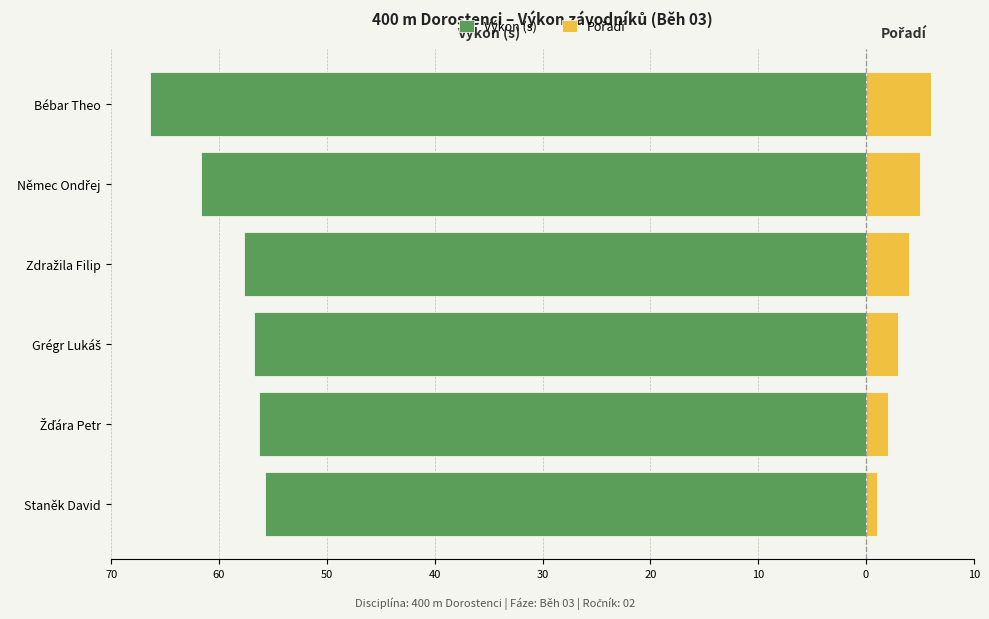

Reading left to right, transcribe all the data shown in this chart.

Výkon (s): -55.8	-56.3	-56.7	-57.7	-61.7	-66.4
Pořadí: 1.0	2.0	3.0	4.0	5.0	6.0